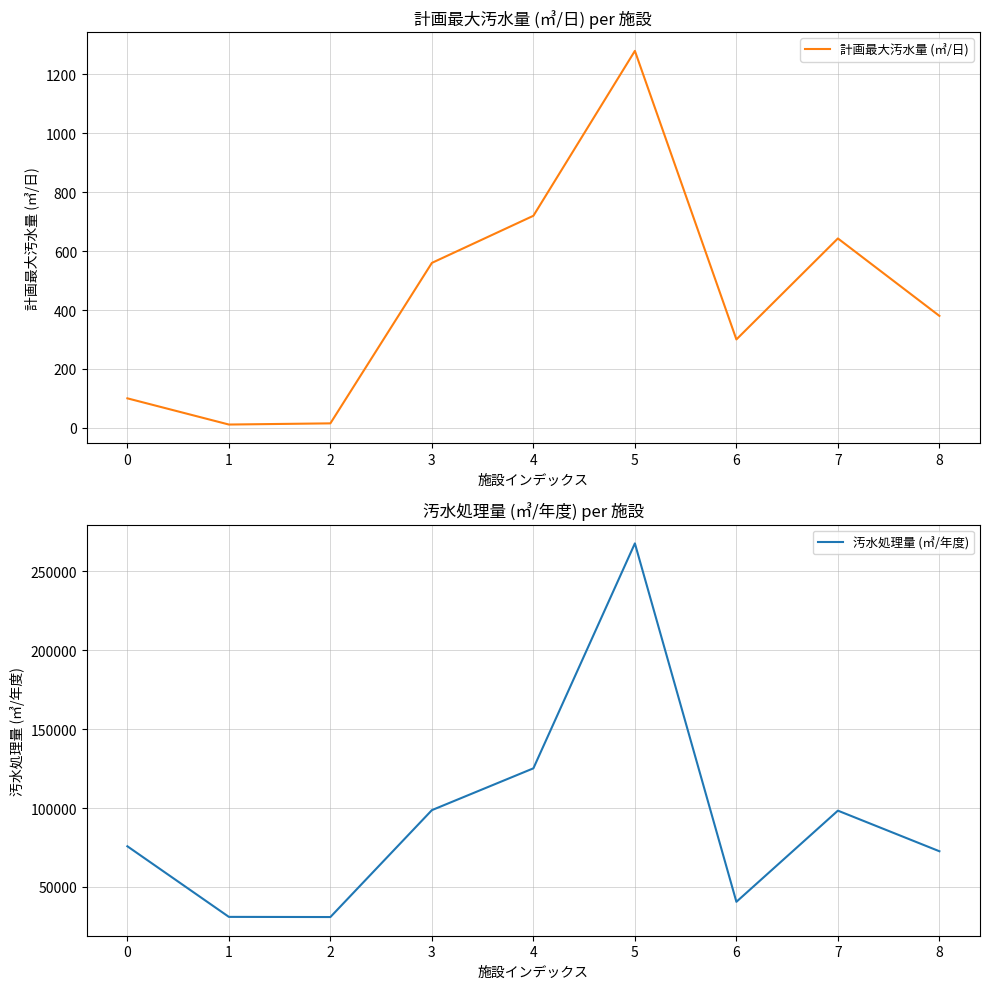

The value of 汚水処理量 (㎥/年度) at 5 is 267728. True or false?

True